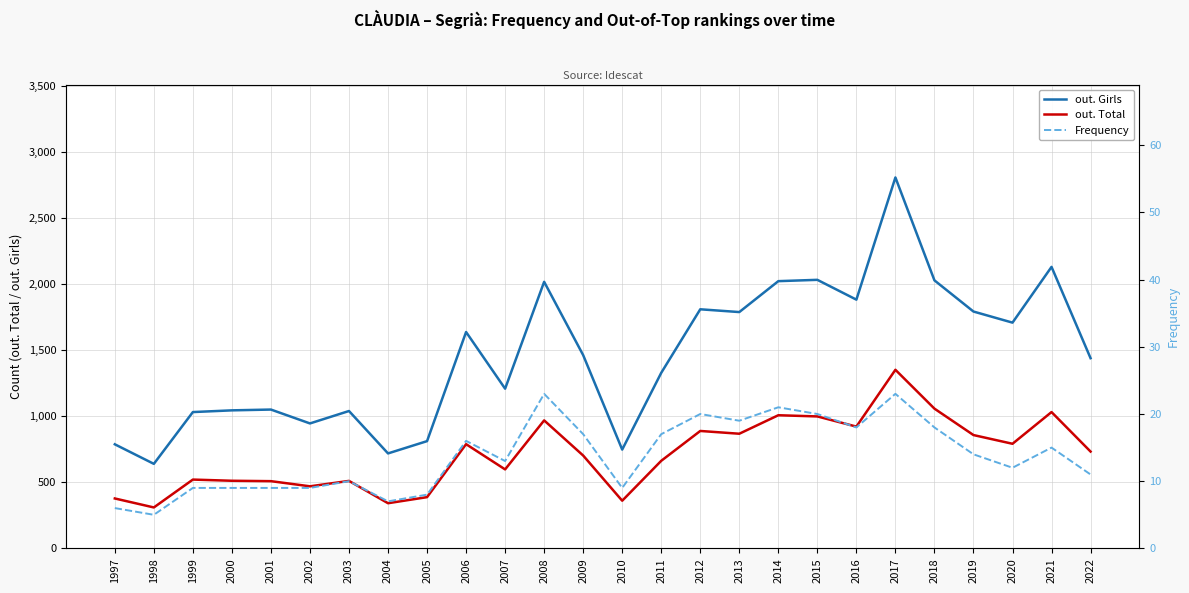

At which label does out. Girls first exceed 1463?

2006